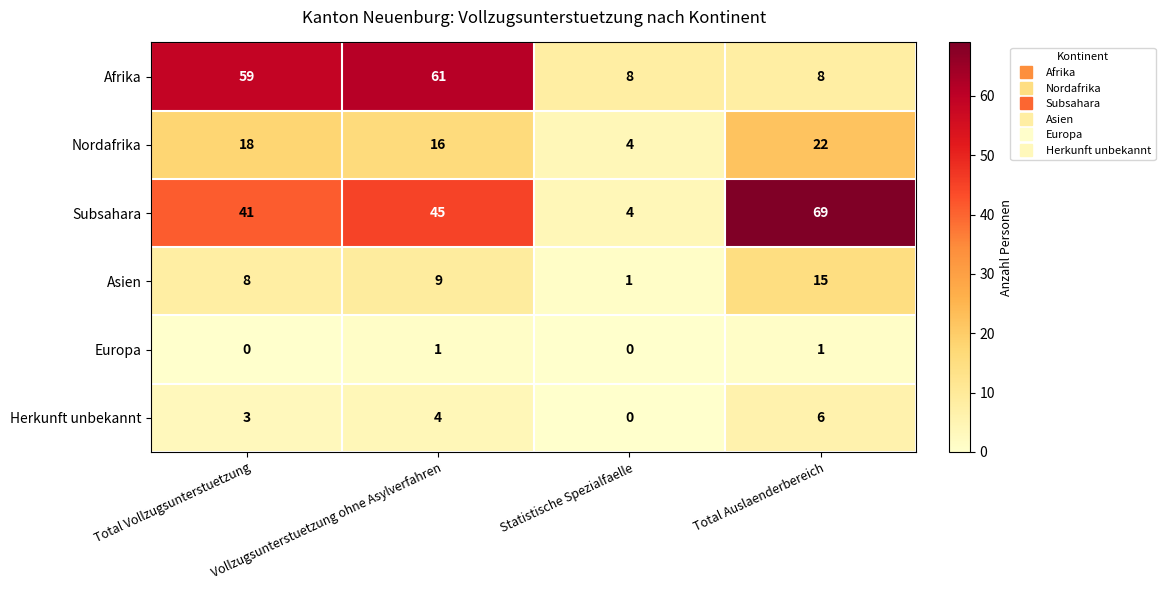

The Herkunft unbekannt series shows -3 at Statistische Spezialfaelle. True or false?

False